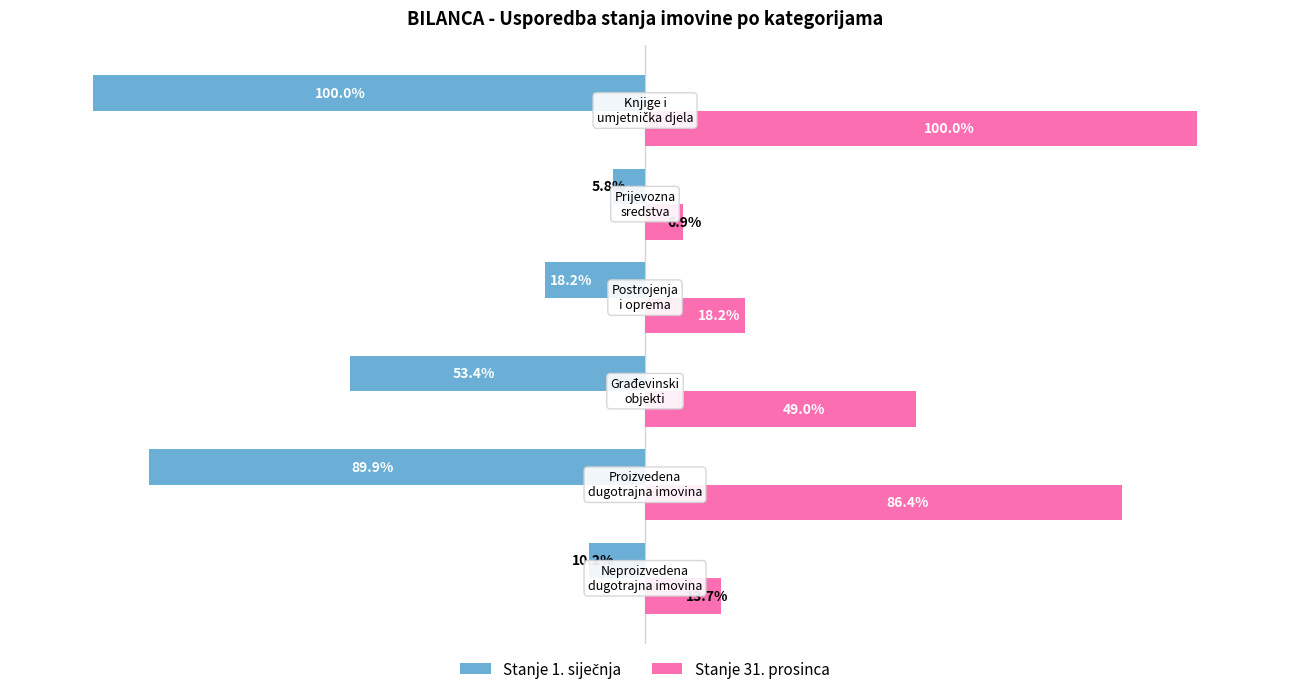

How many bars are there in each group?

2